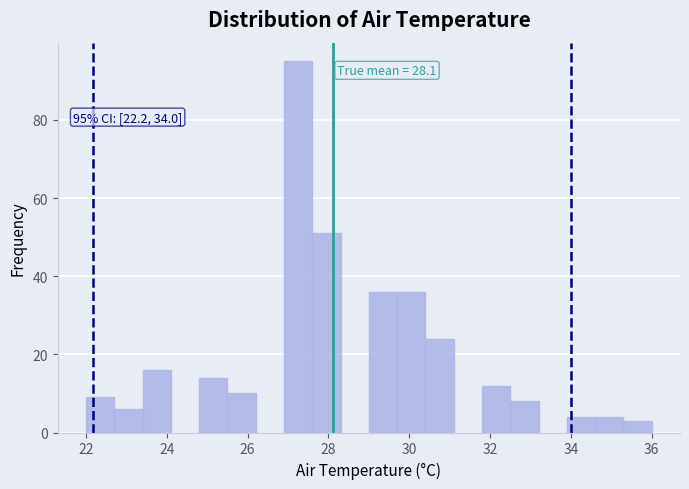

Read against the x-axis, roughly where is the centre of the tallest bar?

27.2